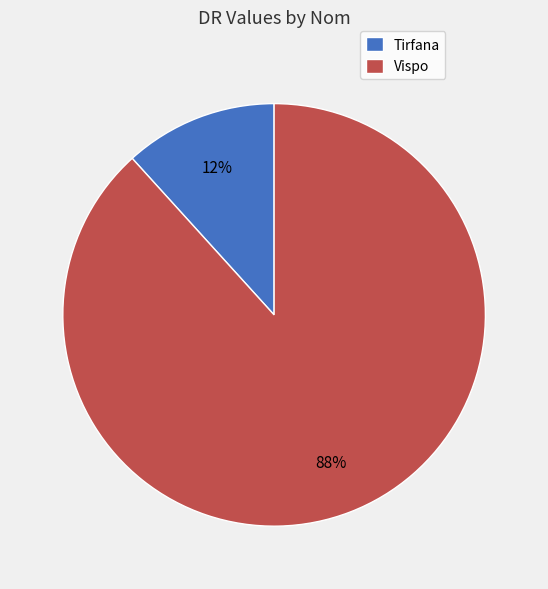

Is there any slice that represents more than half of the pie?

Yes